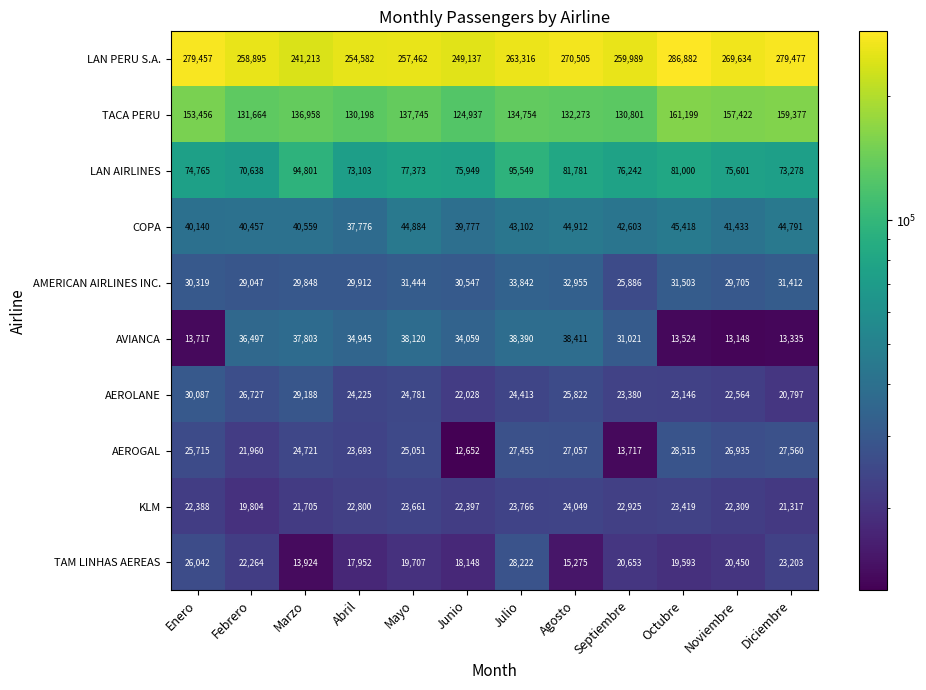

Rank the series by their maximum value, from lowest to highest.

KLM, TAM LINHAS AEREAS, AEROGAL, AEROLANE, AMERICAN AIRLINES INC., AVIANCA, COPA, LAN AIRLINES, TACA PERU, LAN PERU S.A.